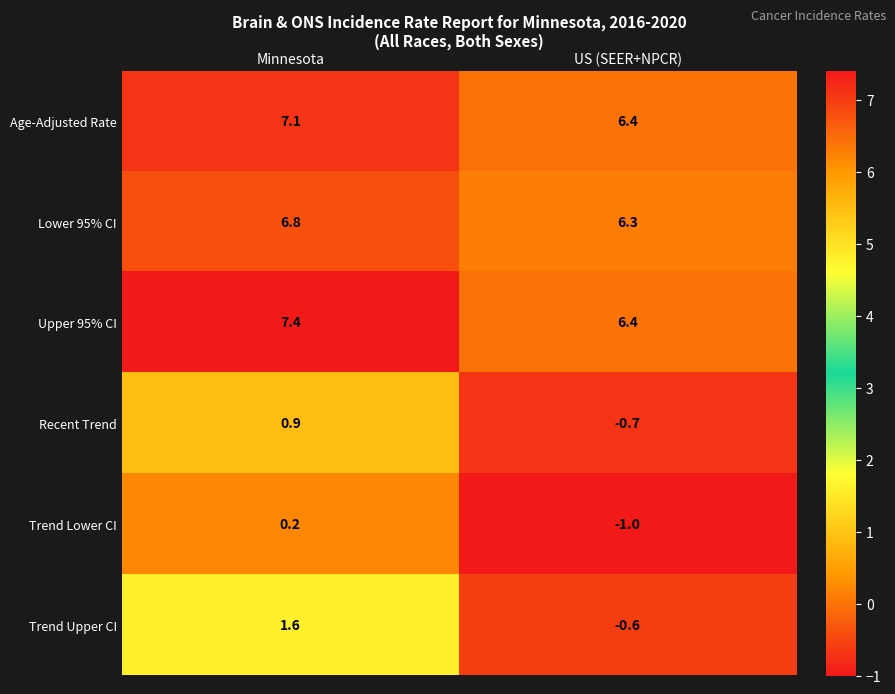

List the series in order of their peak value, highest first.

Upper 95% CI, Age-Adjusted Rate, Lower 95% CI, Trend Upper CI, Recent Trend, Trend Lower CI